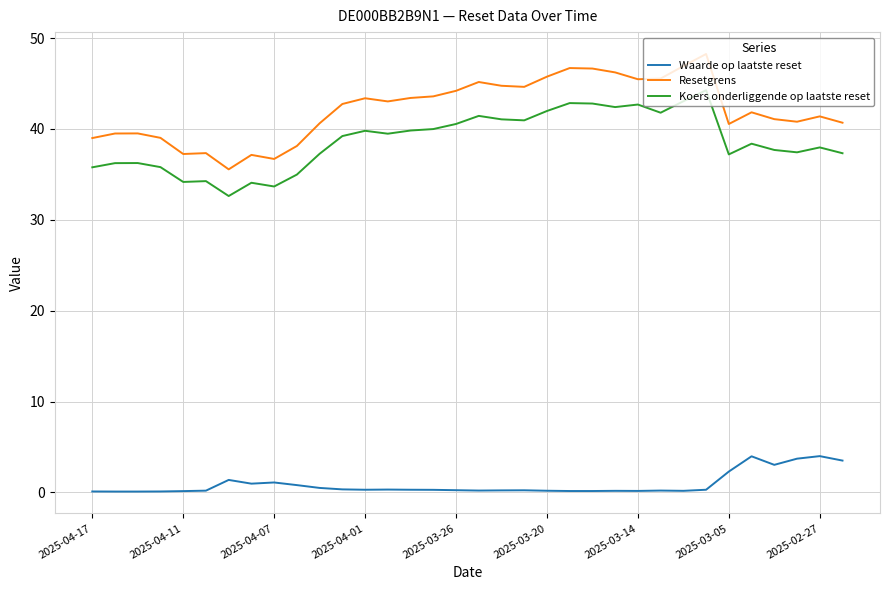

What is the difference between the maximum and minimum values in the Resetgrens series?

12.7